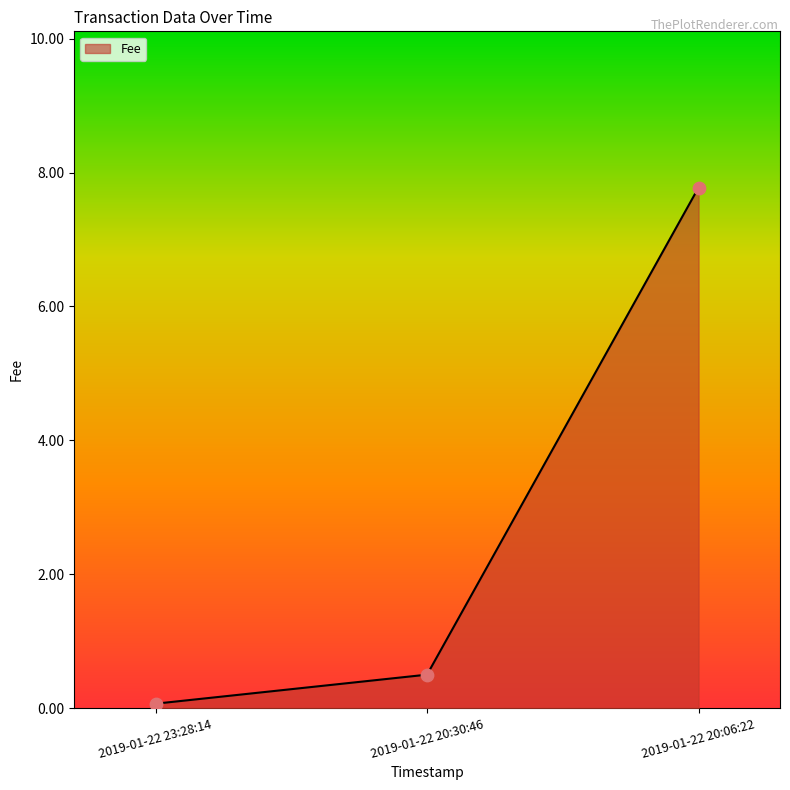

What is the change in value from 2019-01-22 23:28:14 to 2019-01-22 20:06:22?

+7.7